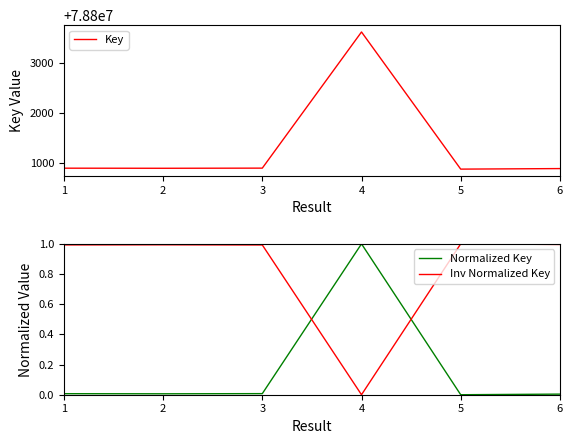

Reading left to right, what are all the values shown in this chart?

Key: 1=78800886.0	2=78800884.0	3=78800887.0	4=78803630.0	5=78800867.0	6=78800878.0
Normalized Key: 1=0.0	2=0.0	3=0.0	4=1.0	5=0.0	6=0.0
Inv Normalized Key: 1=1.0	2=1.0	3=1.0	4=0.0	5=1.0	6=1.0